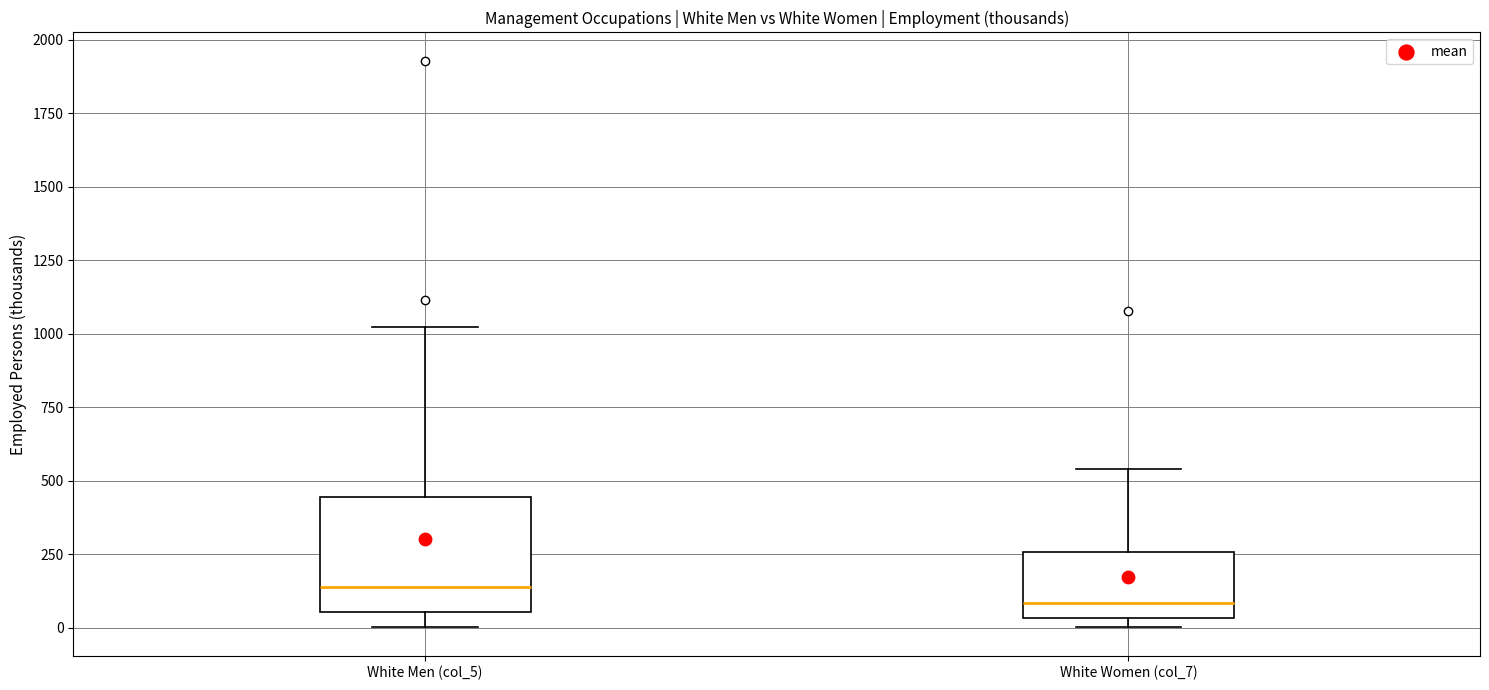

Which box's median line is the highest?

White Men (col_5)